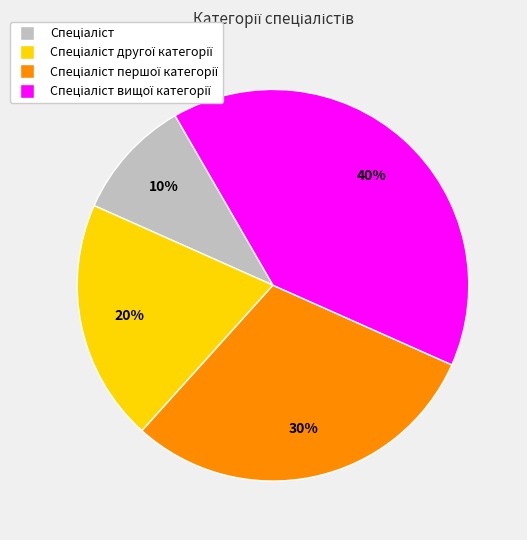

To the nearest percent, what is the difference between the largest and smallest slice percentages?

30%